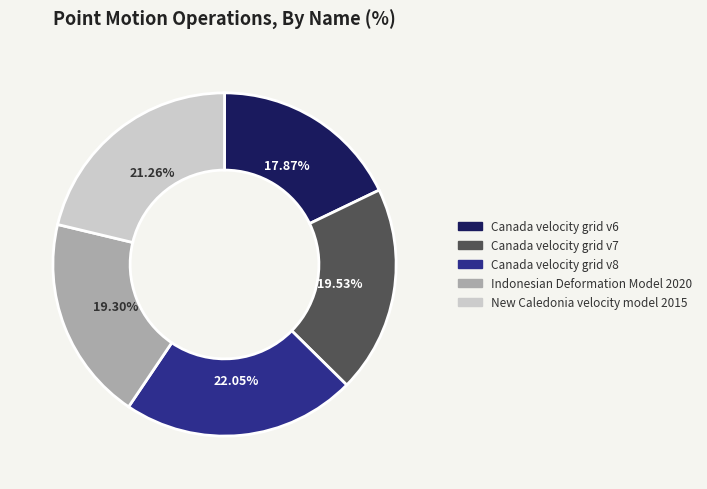

What percentage is the Canada velocity grid v6 slice, to the nearest percent?

18%